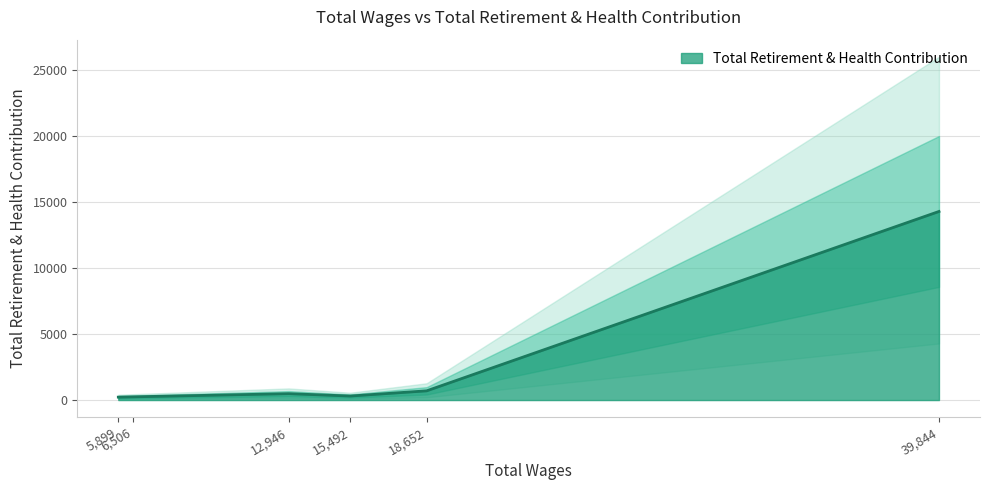

How many data points are above 485?

2